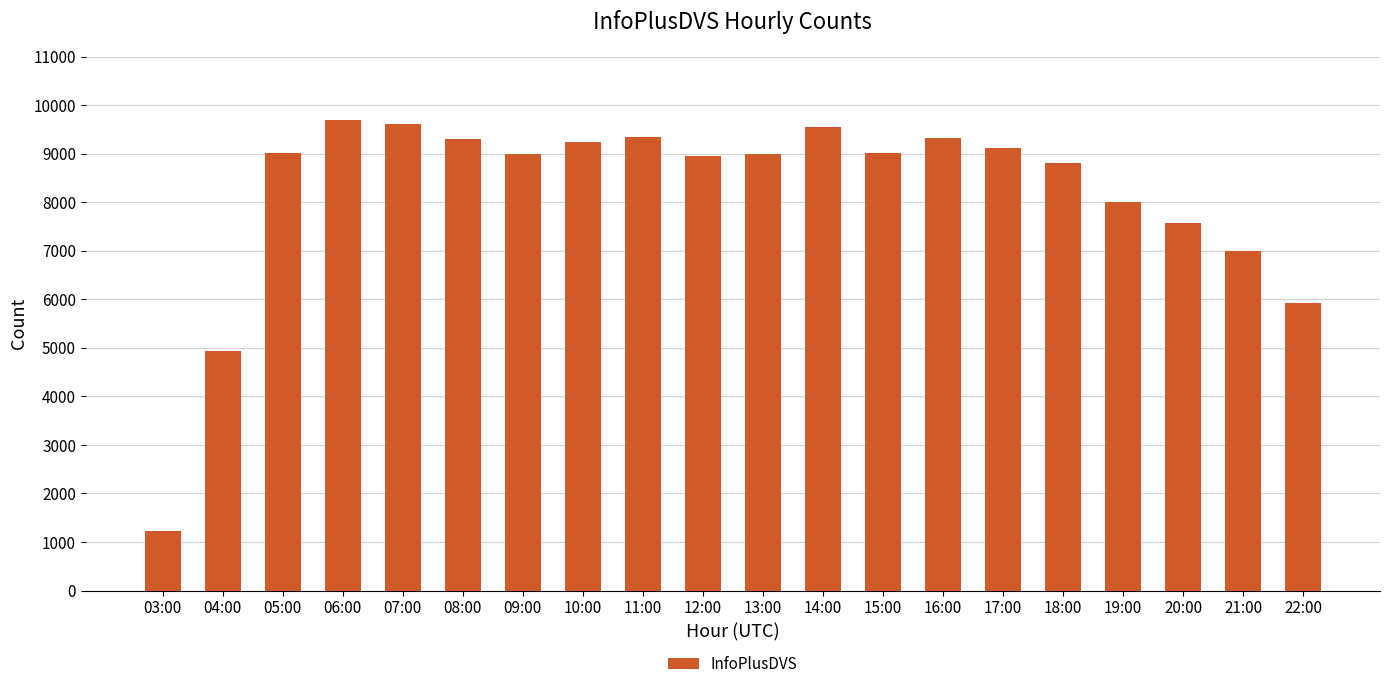

The value at 20:00 is 3288. True or false?

False